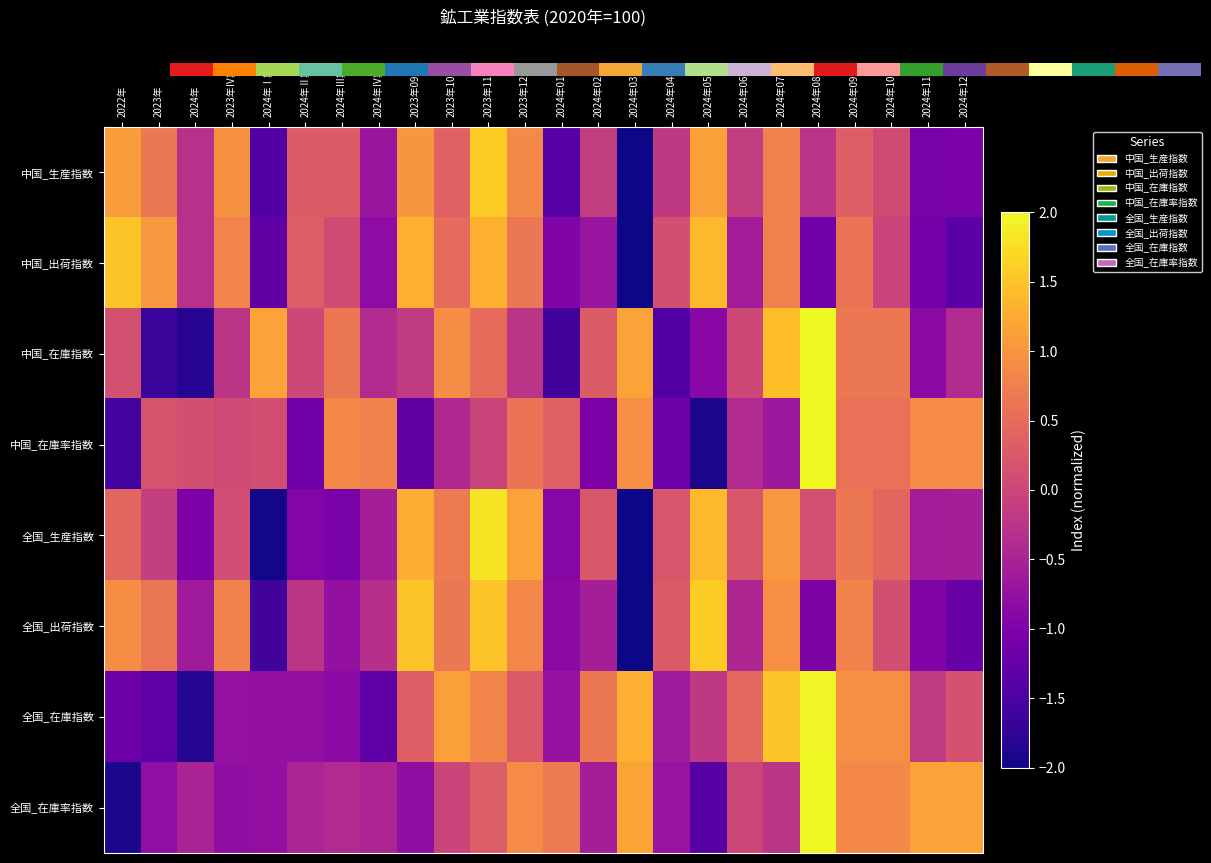

What is the total value across all series at 2024年Ⅱ期?

-3.0